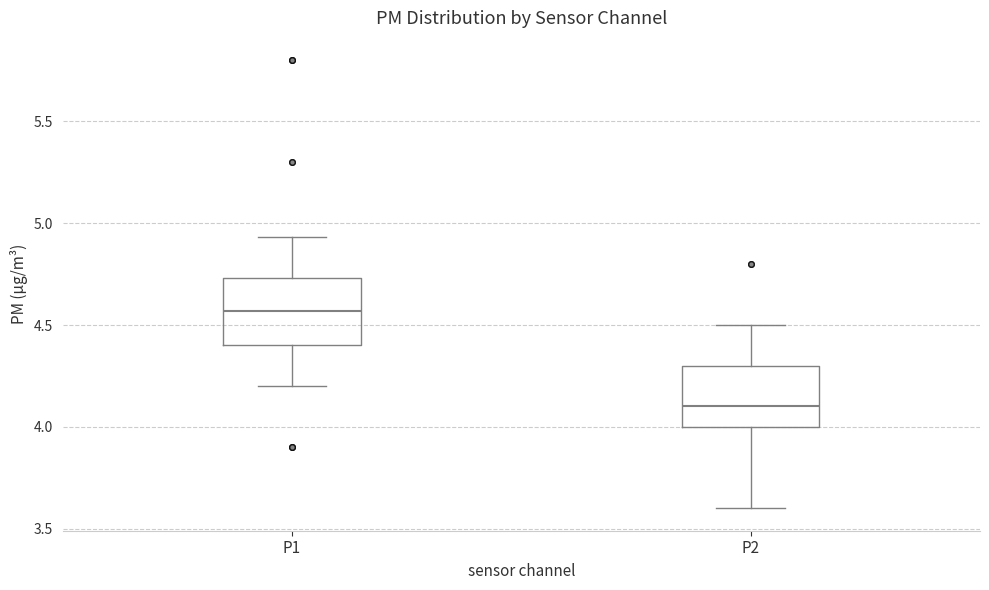

Reading left to right, transcribe this box plot: for each box, give where its median line is, the range the box spans, and where its two whiskers end, as read against the y-axis. The values are not printed on the chart, so give them approximately, as read against the axis.

P1: median 4.55, box 4.40 to 4.75, whiskers 4.20 to 4.95
P2: median 4.10, box 4.00 to 4.30, whiskers 3.60 to 4.50